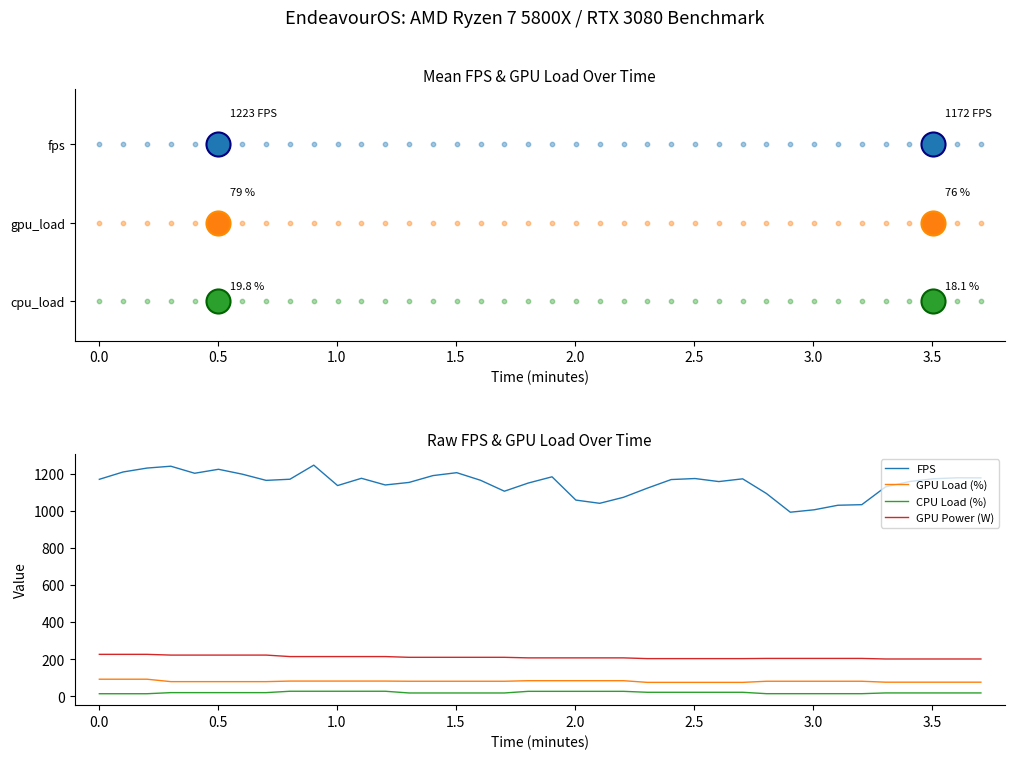

Which series reaches the minimum Y coordinate?

CPU Load (%)